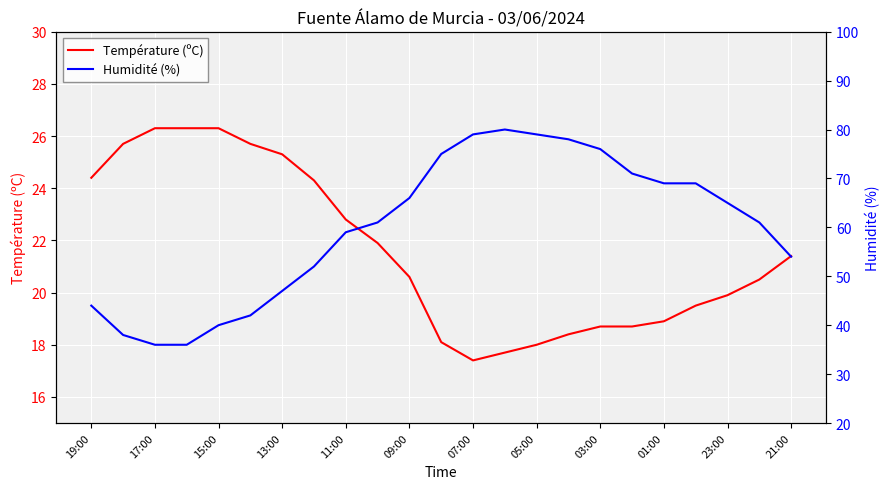

True or false: Température (ºC) has a value of 26.3 at 15:00.

True